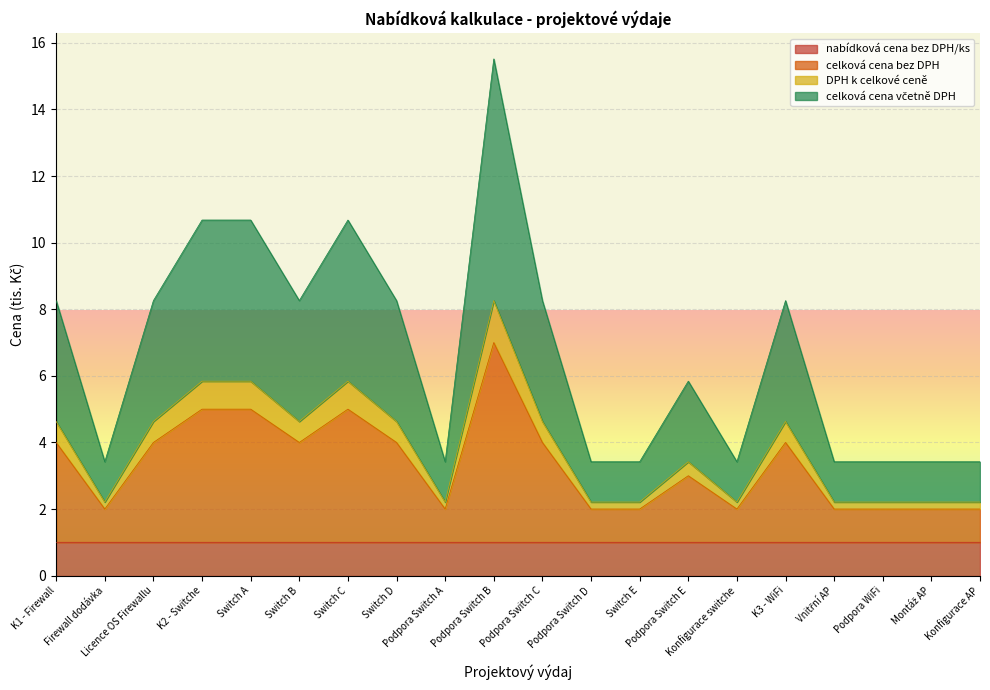

What is the greatest value displayed?

15.5